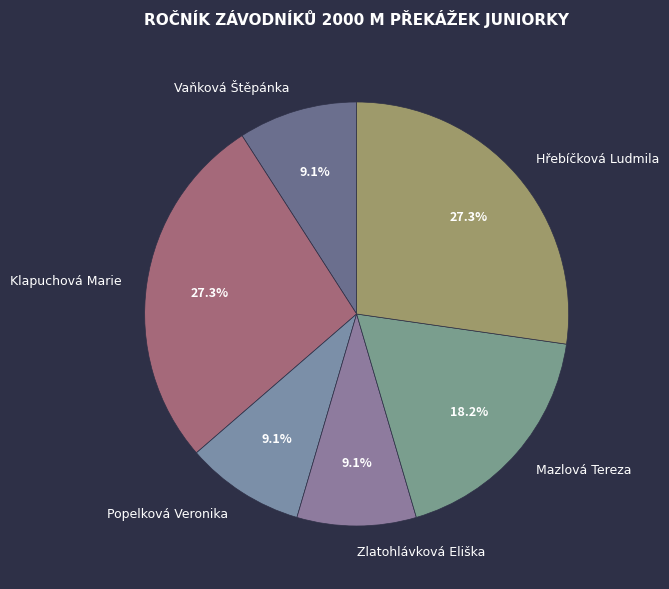

To the nearest percent, what is the average slice percentage?

17%